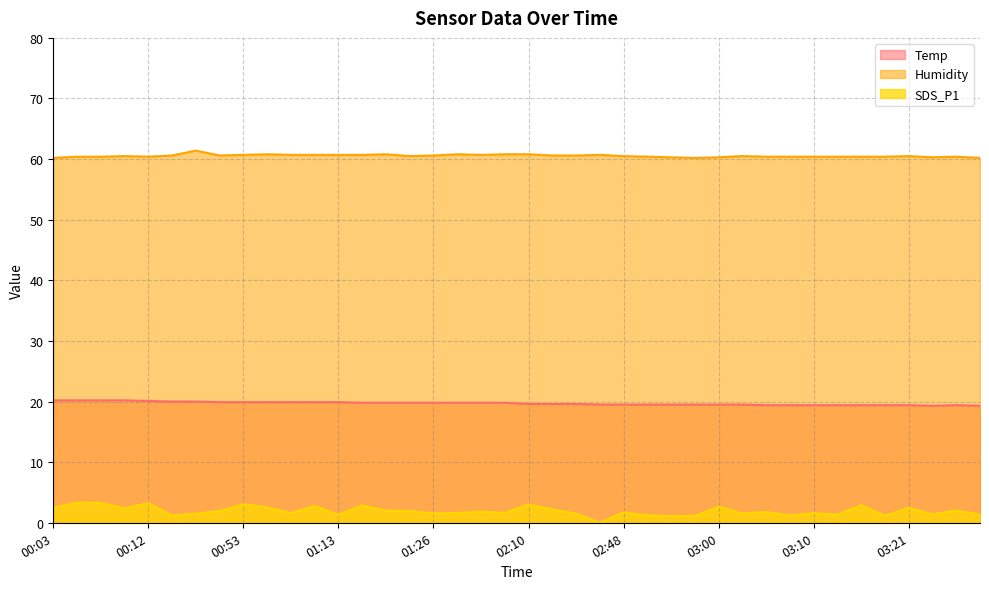

What is the label of the 1st point from the left?

00:03